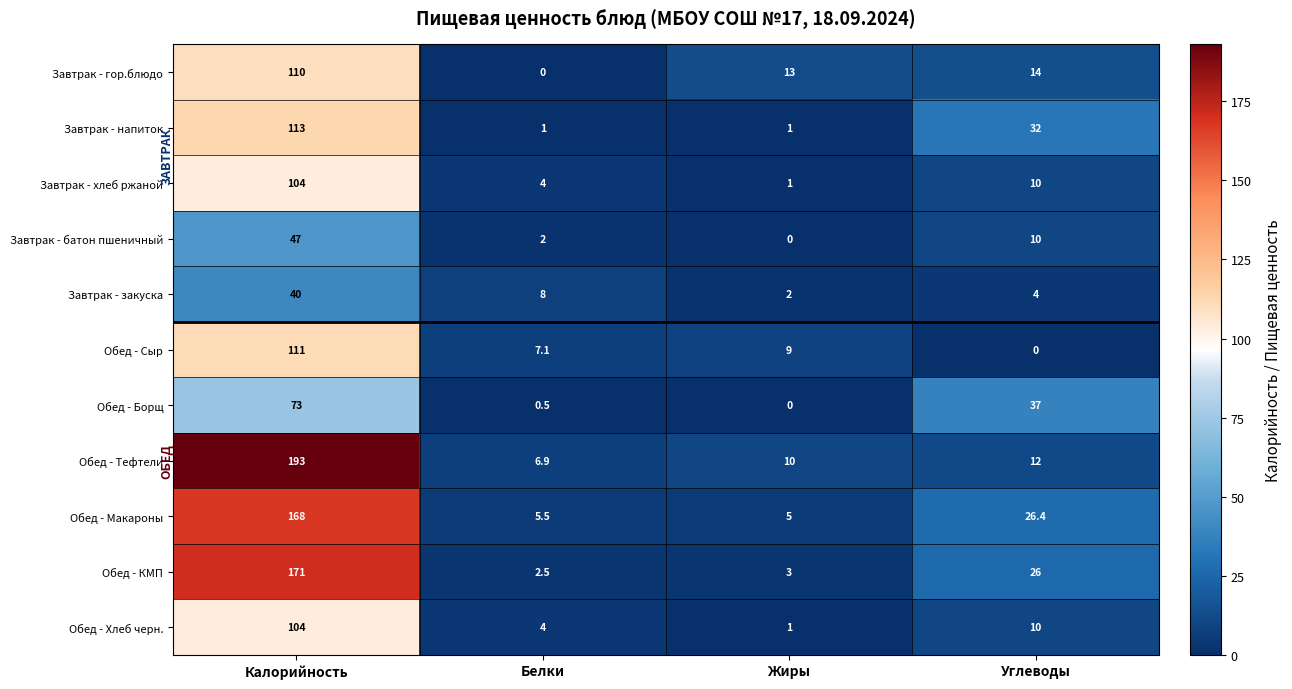

What is the highest value of the Завтрак - гор.блюдо series?

110.0